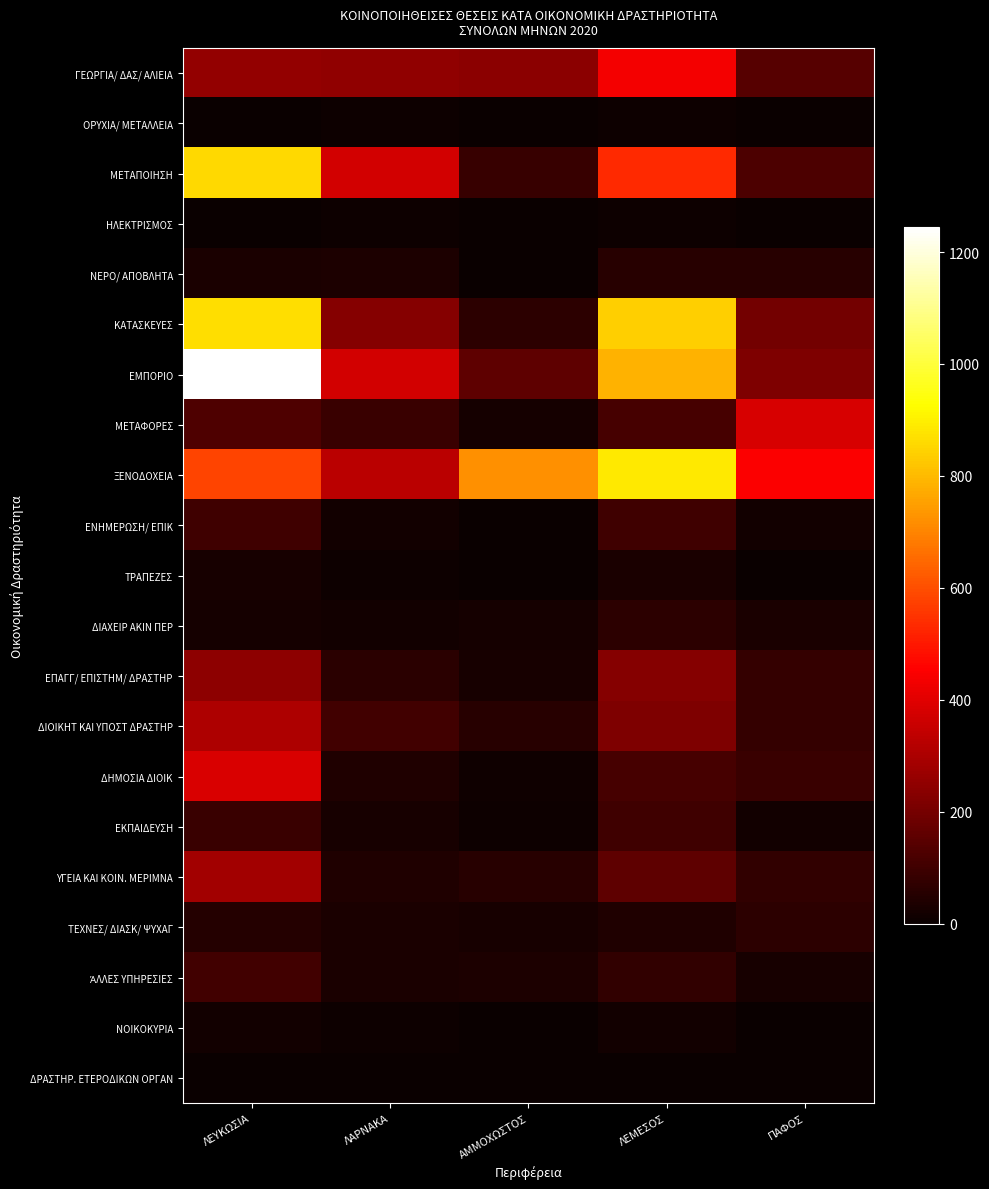

At how many categories does at least one series exceed 1160?

1